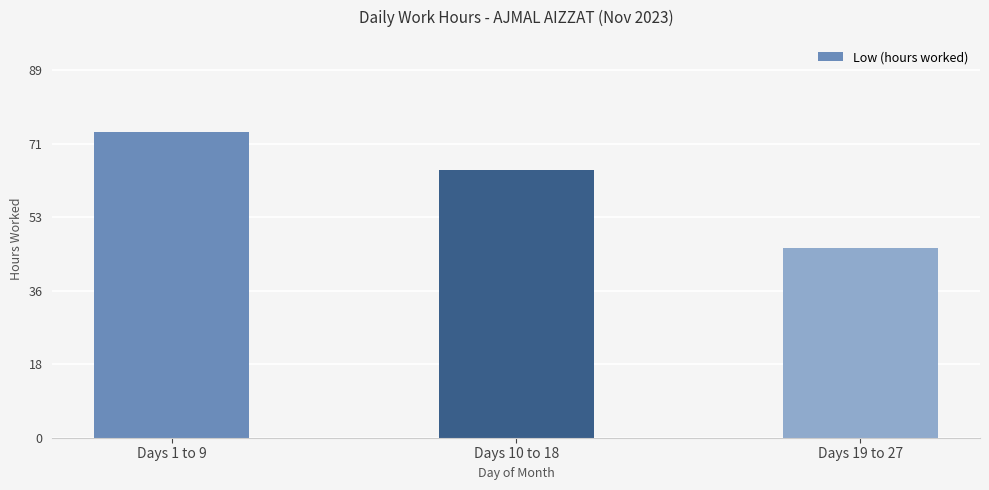

Where does the data first go above 64?

Days 1 to 9